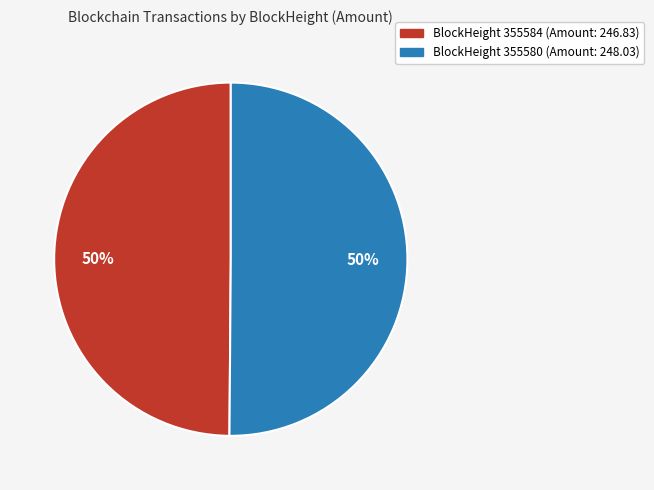

To the nearest percent, what is the average slice percentage?

50%